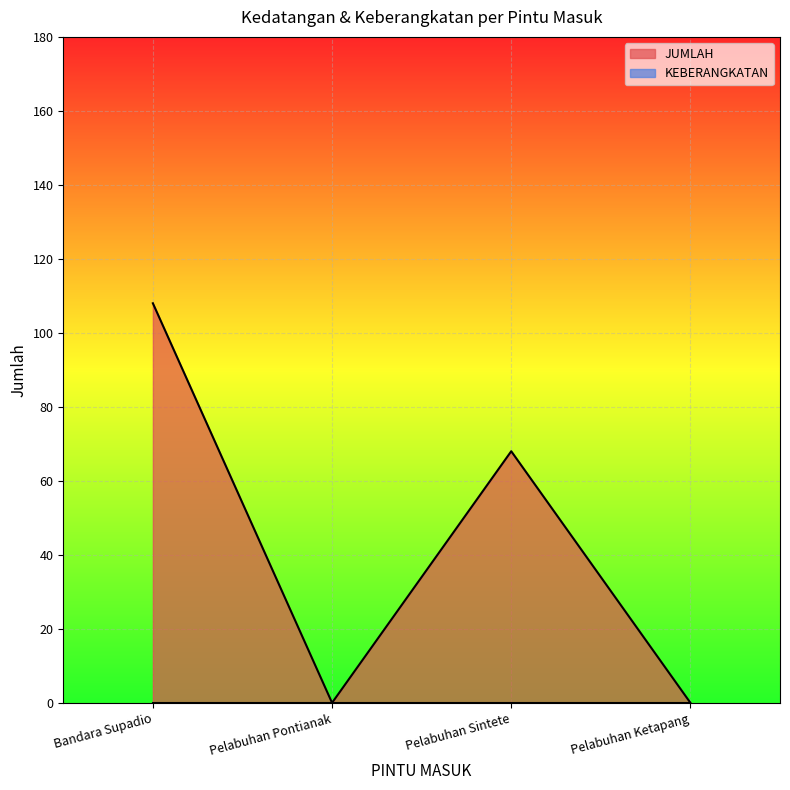

How many lines are shown in the chart?

2